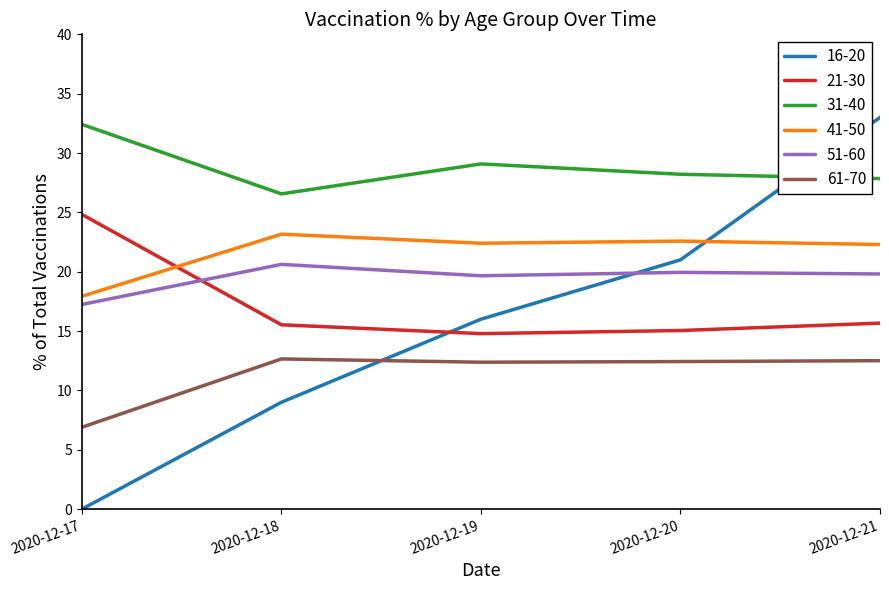

At how many categories does at least one series exceed 5?

5